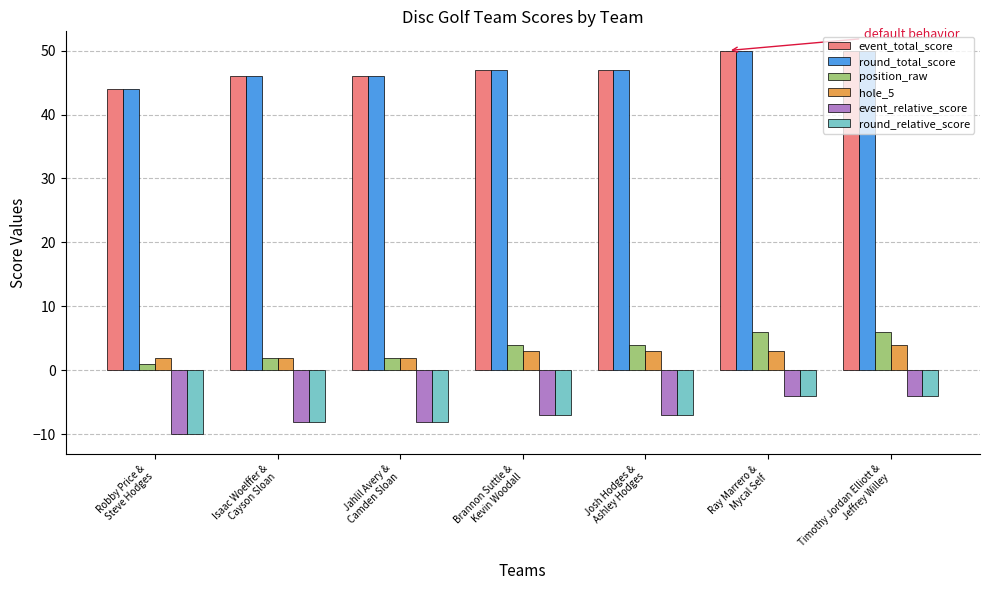

What is the average value of the hole_5 series?

3